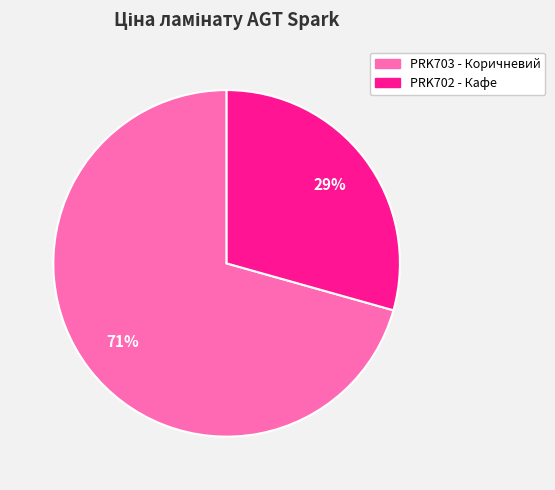

To the nearest percent, what is the average slice percentage?

50%